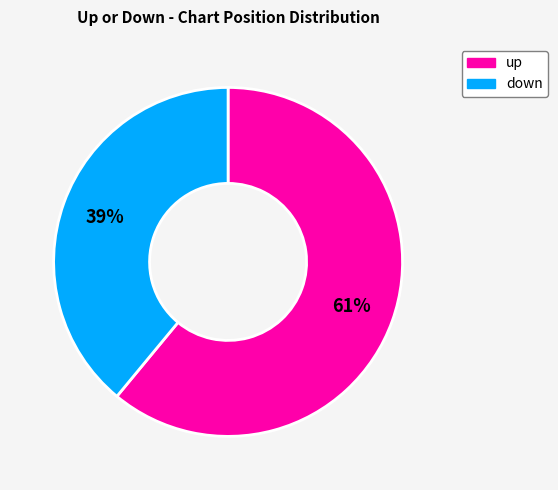

To the nearest percent, what is the combined percentage of up and down?

100%